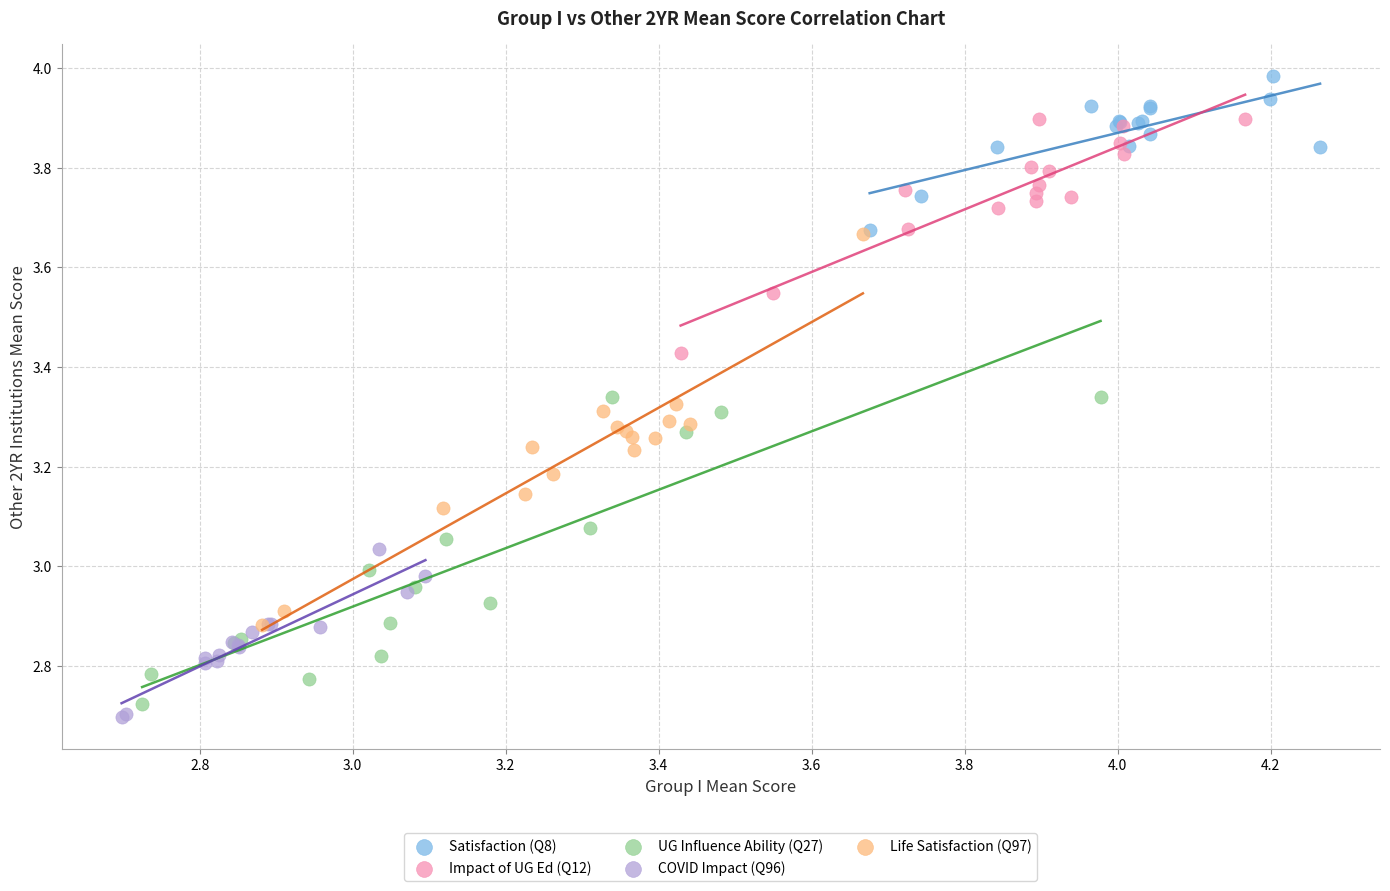

Which series contains the highest Y value?

Satisfaction (Q8)